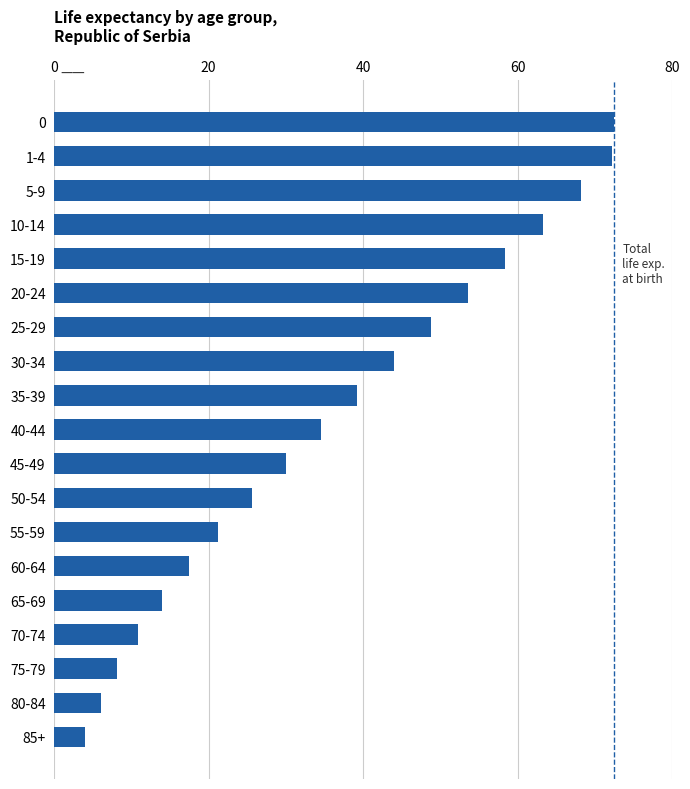

Where is the data nearest to the value 38?

35-39